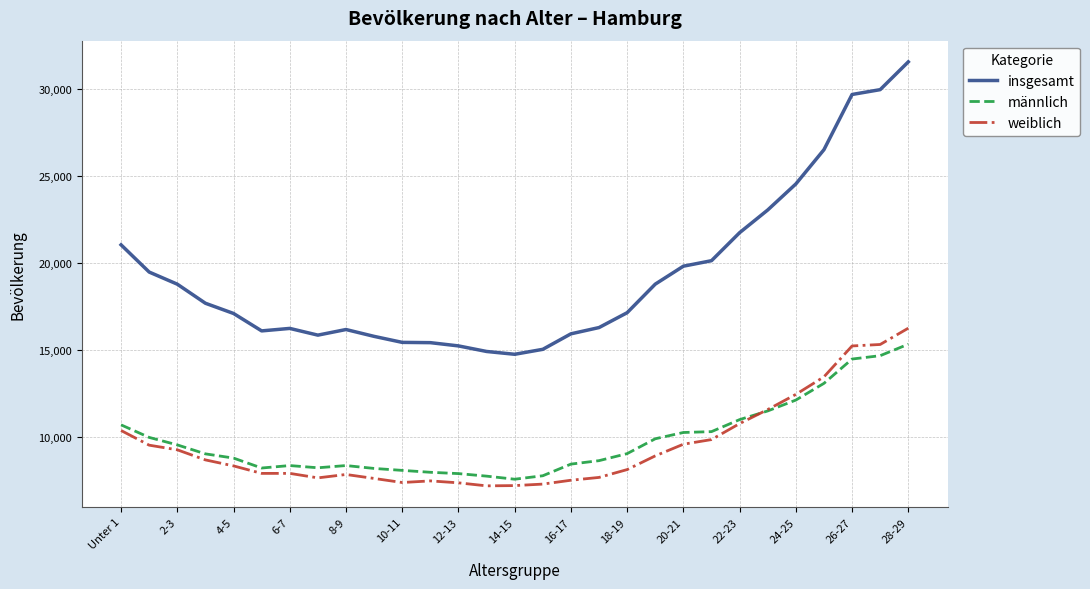

Which series has the largest range (max minus min)?

insgesamt